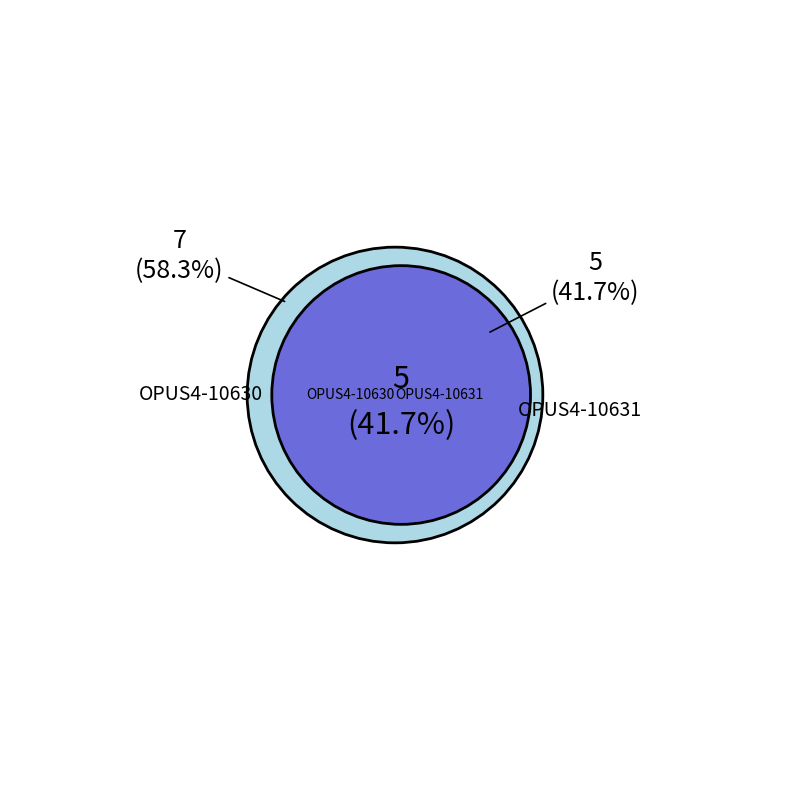

To the nearest percent, what is the difference between the OPUS4-10630 and OPUS4-10631 slice percentages?

17%